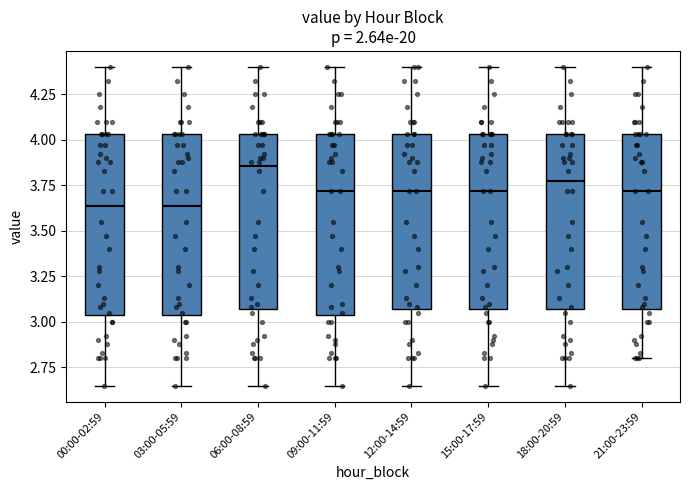

Reading left to right, read every box against the y-axis: the position of its median line, the range the box covers, and the ends of its whiskers. The values are not printed on the chart, so give them approximately, as read against the axis.

00:00-02:59: median 3.65, box 3.05 to 4.05, whiskers 2.65 to 4.40
03:00-05:59: median 3.65, box 3.05 to 4.05, whiskers 2.65 to 4.40
06:00-08:59: median 3.85, box 3.05 to 4.05, whiskers 2.65 to 4.40
09:00-11:59: median 3.70, box 3.05 to 4.05, whiskers 2.65 to 4.40
12:00-14:59: median 3.70, box 3.05 to 4.05, whiskers 2.65 to 4.40
15:00-17:59: median 3.70, box 3.05 to 4.05, whiskers 2.65 to 4.40
18:00-20:59: median 3.80, box 3.05 to 4.05, whiskers 2.65 to 4.40
21:00-23:59: median 3.70, box 3.05 to 4.05, whiskers 2.80 to 4.40